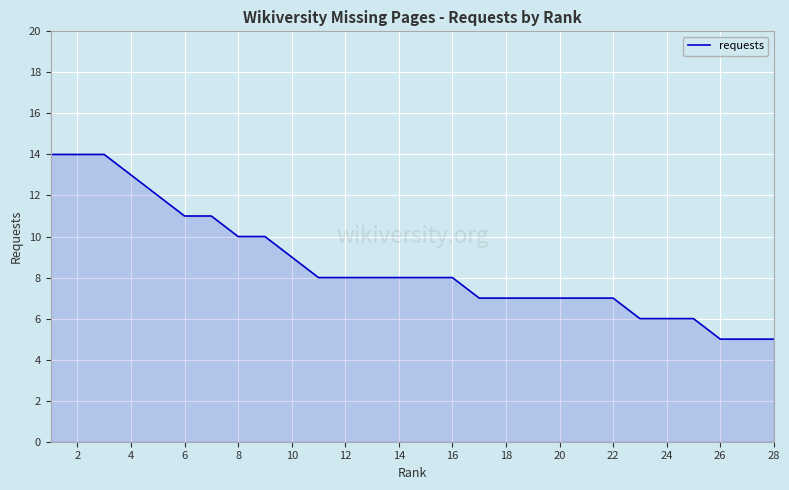

What is the maximum value shown in the chart?

14